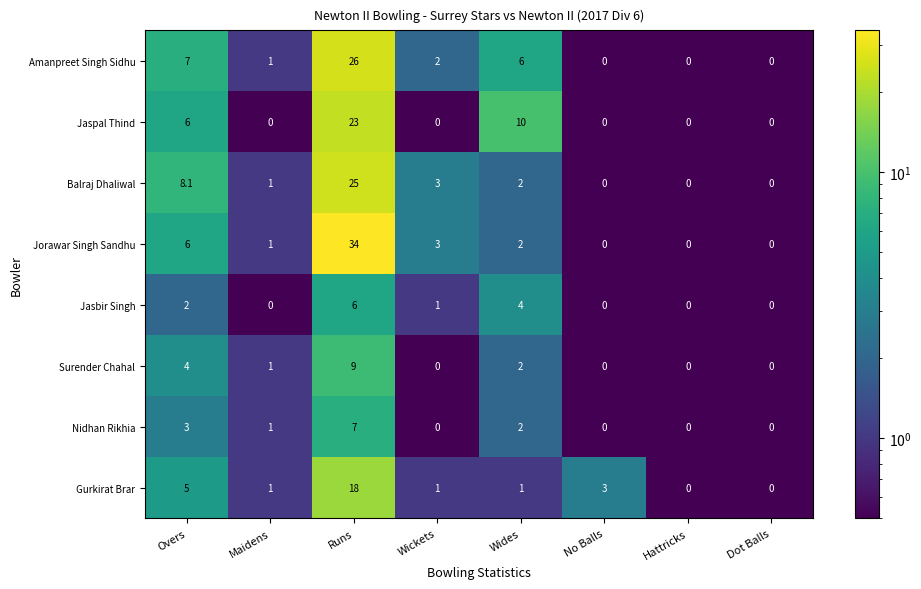

True or false: Jorawar Singh Sandhu has a value of 2.0 at Wides.

True